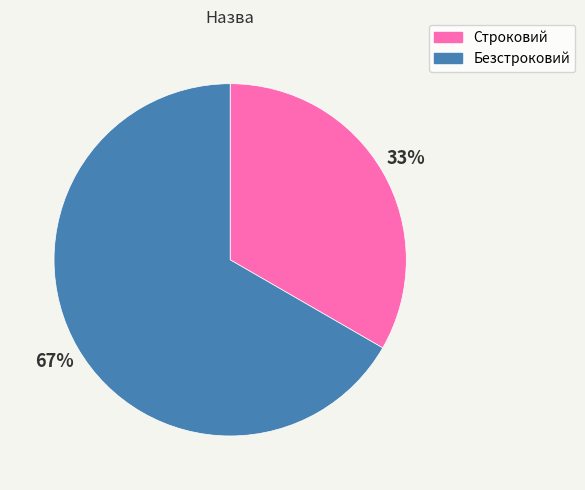

Combined, do Безстроковий and Строковий account for over 50%?

Yes